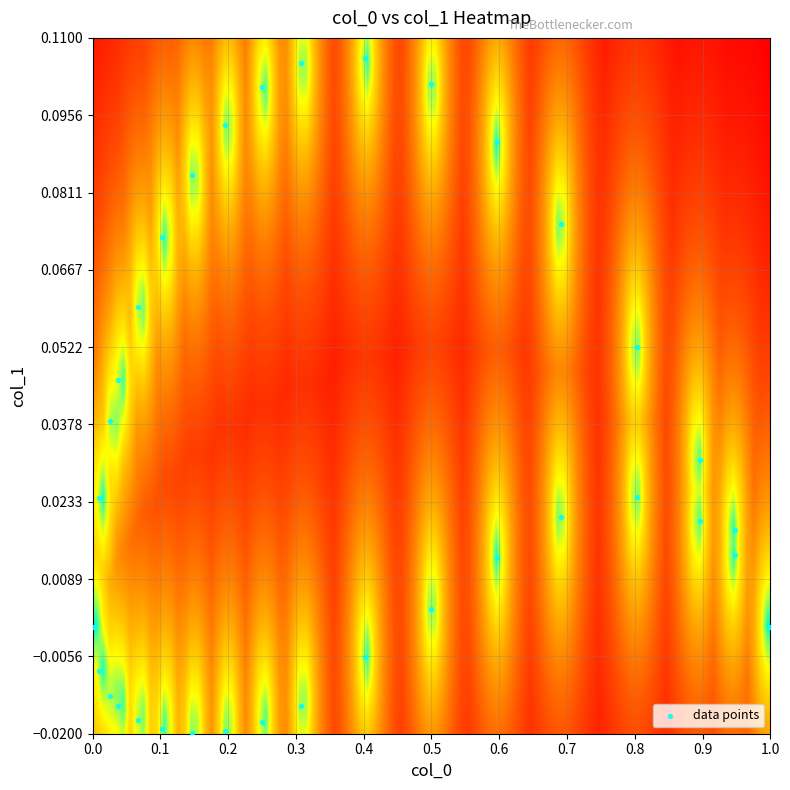

What is the range of X values (max minus min)?

1.0